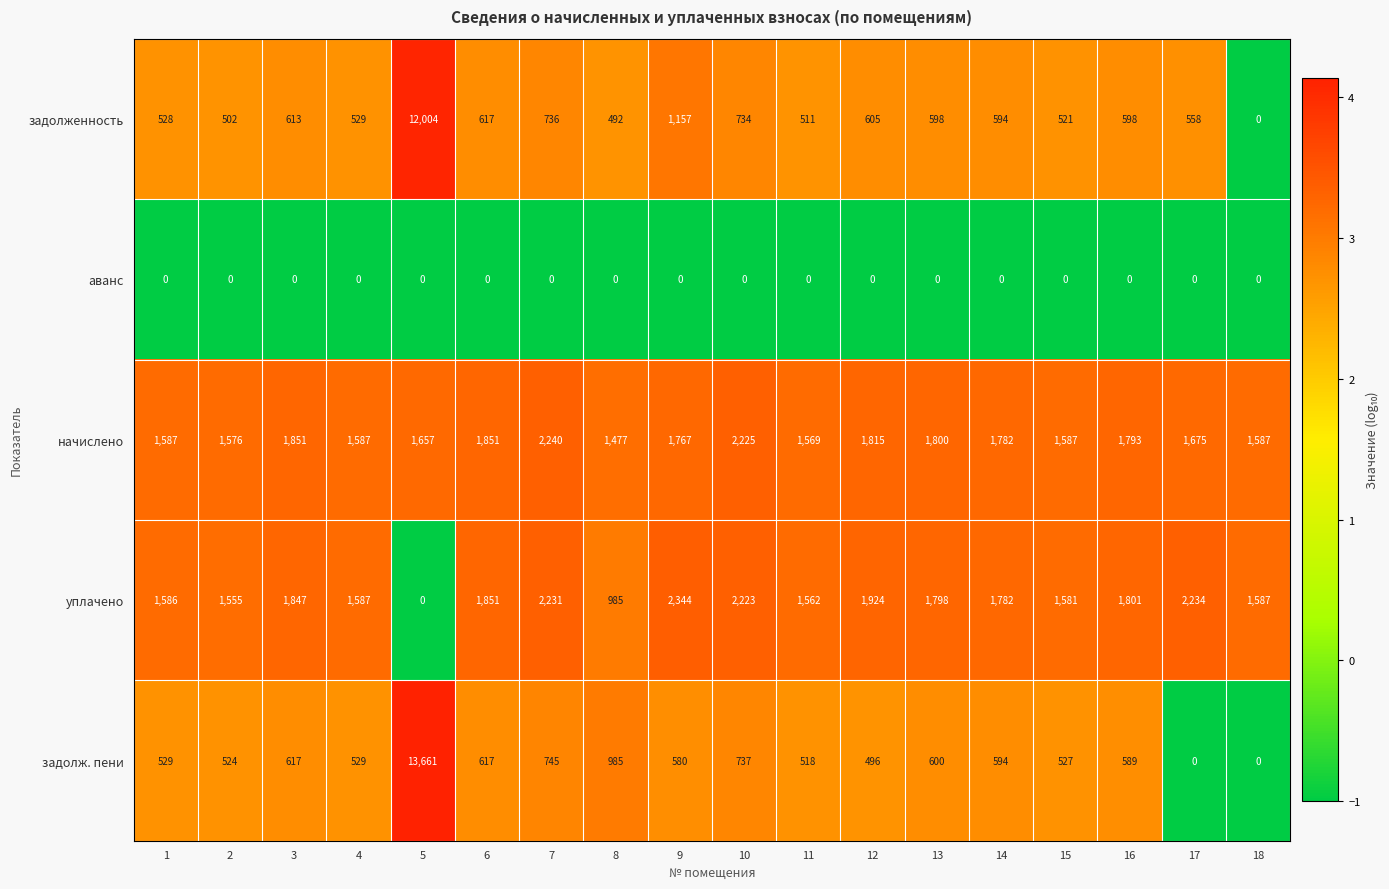

Read the задолж. пени value at 11, to the nearest 100.

500